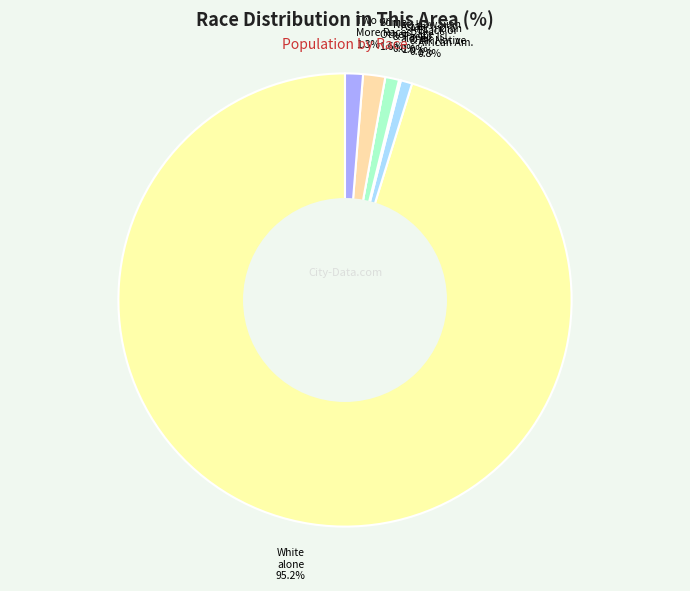

Is there any slice that represents more than half of the pie?

Yes